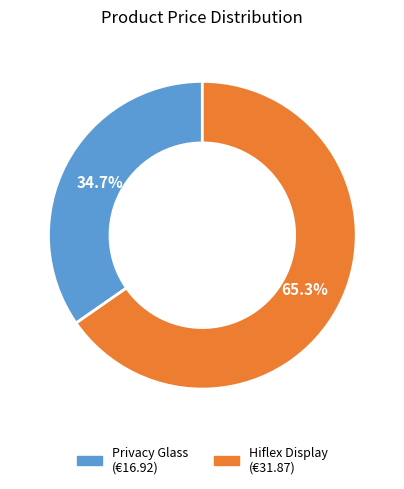

Does any single category account for the majority?

Yes